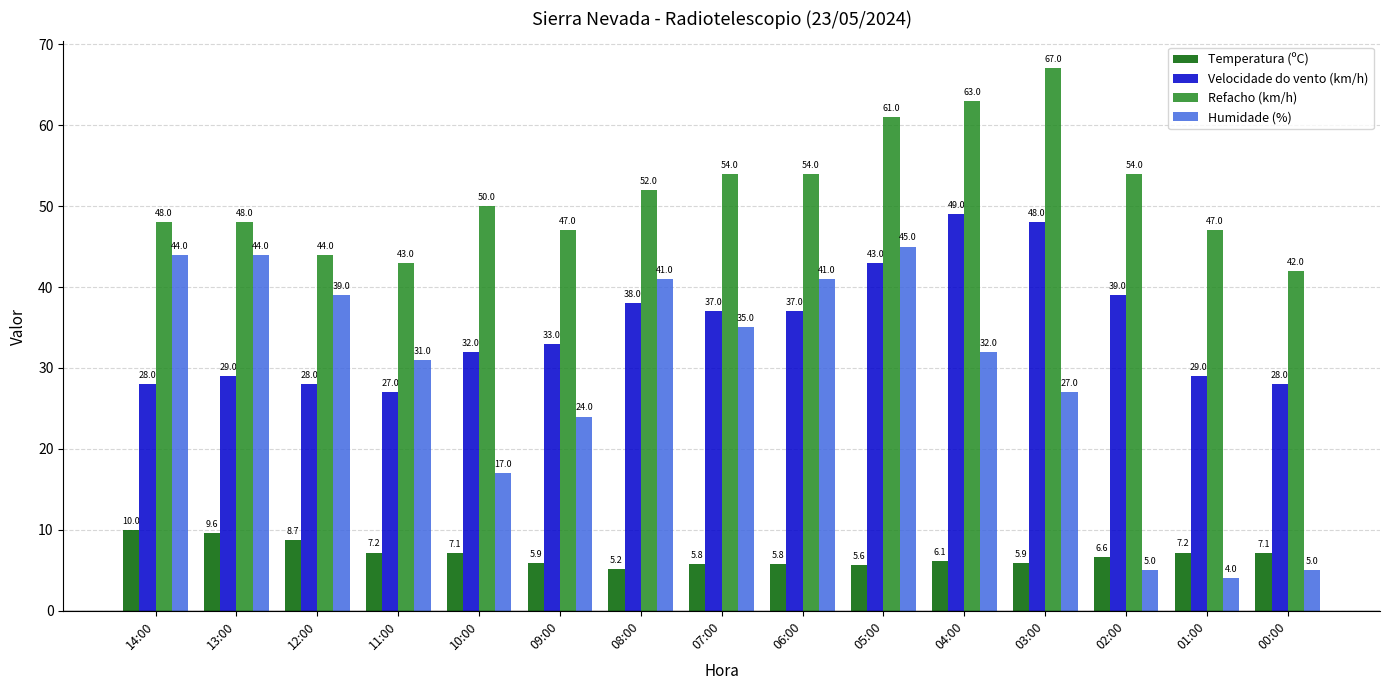

Which series has the largest range (max minus min)?

Humidade (%)